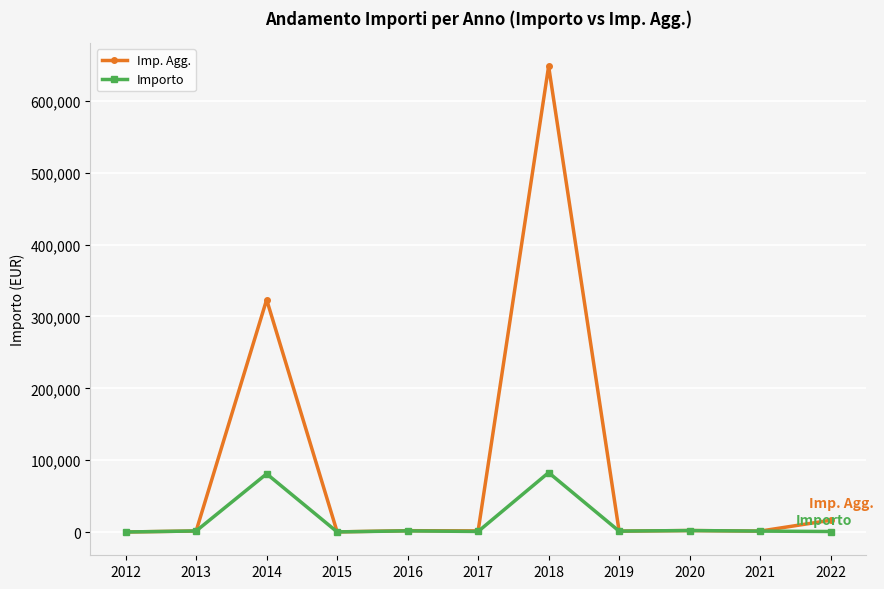

True or false: Imp. Agg. has more than 0 points higher than both neighbors.

True